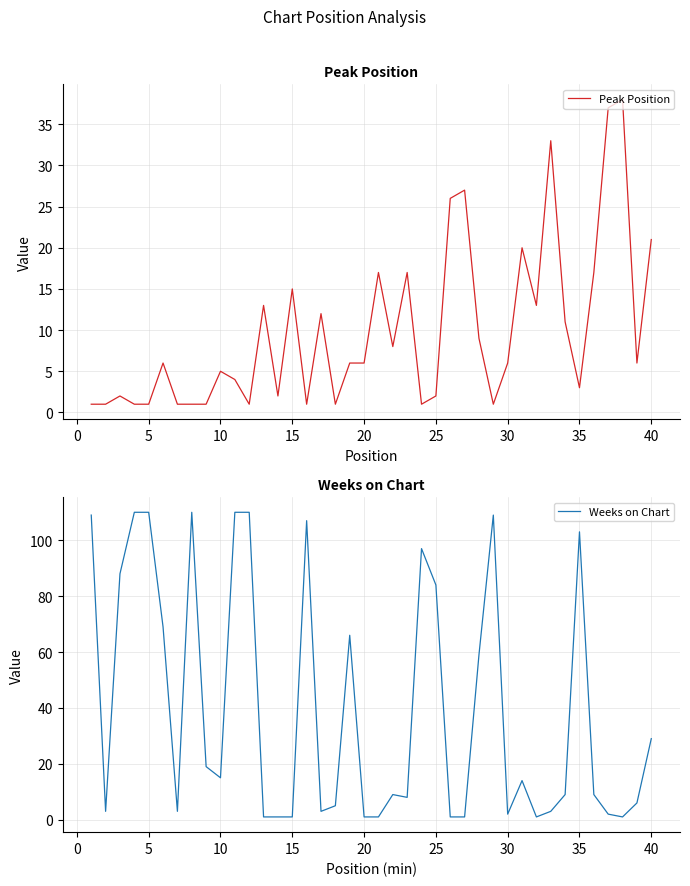

Between 18 and 24, which is larger?

18